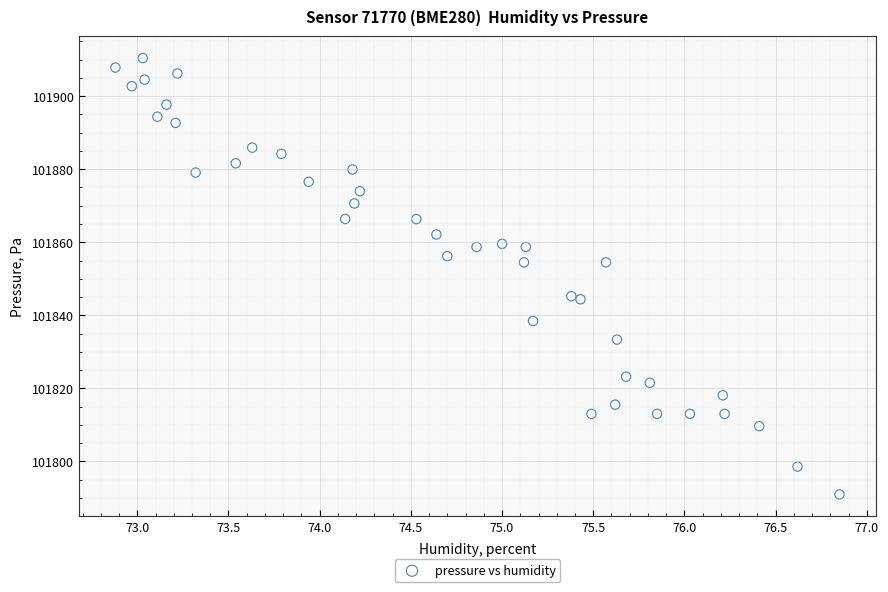

What is the range of X values (max minus min)?

4.0